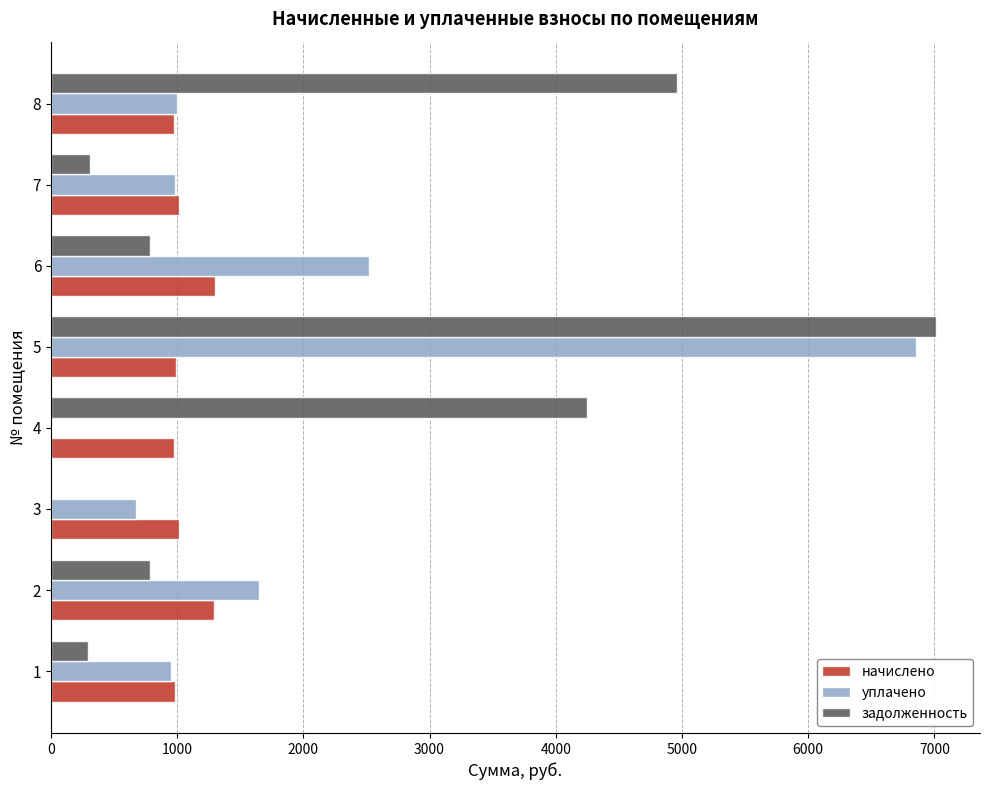

The value of начислено at 1 is 984.1. True or false?

True